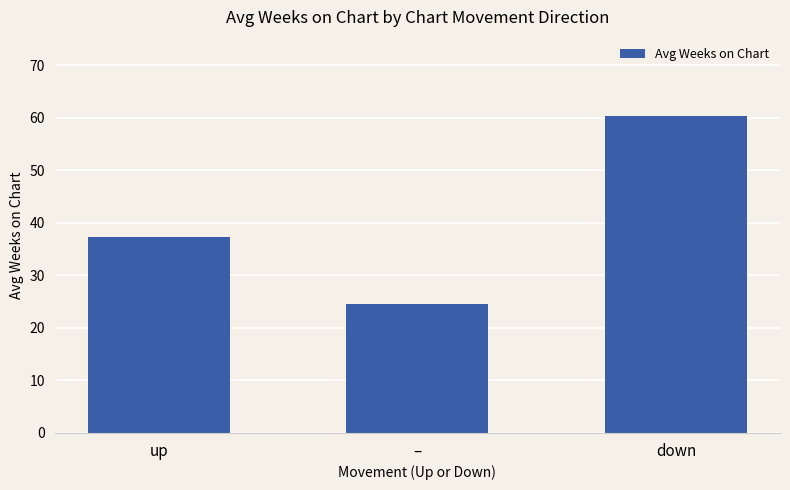

What is the average value?

40.7